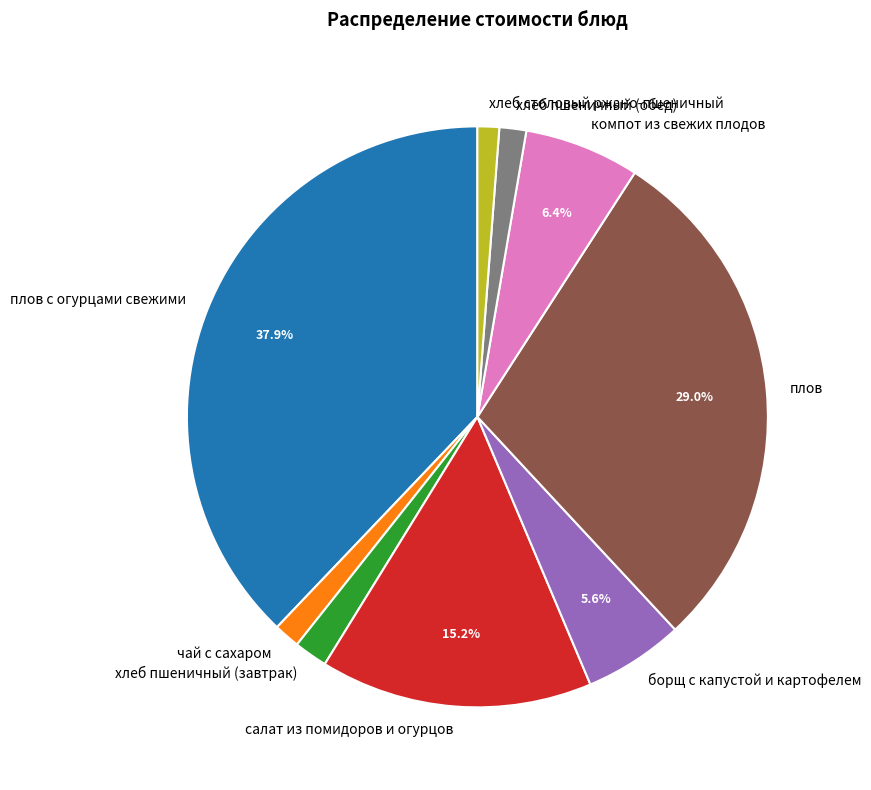

Does хлеб пшеничный (завтрак) account for over 50% of the chart?

No